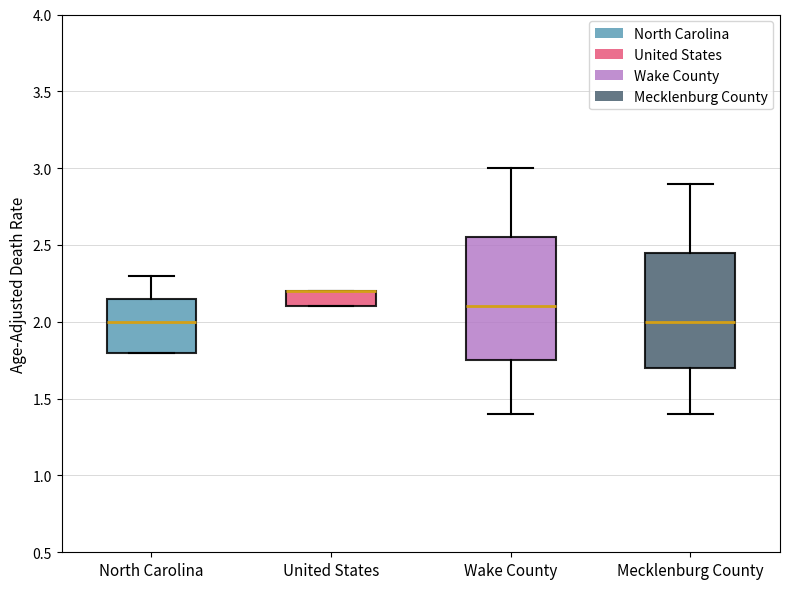

Where is the lower edge of the box for United States on the y-axis? The values are not printed on the chart, so give them approximately, as read against the axis.

2.10